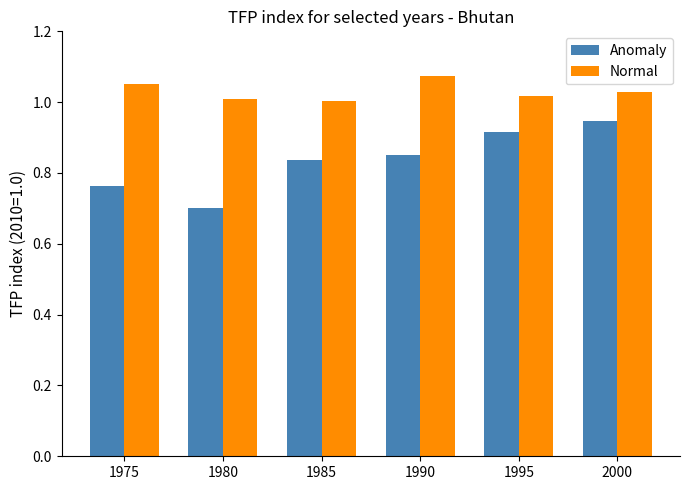

At which label is Anomaly closest to 0?

1980